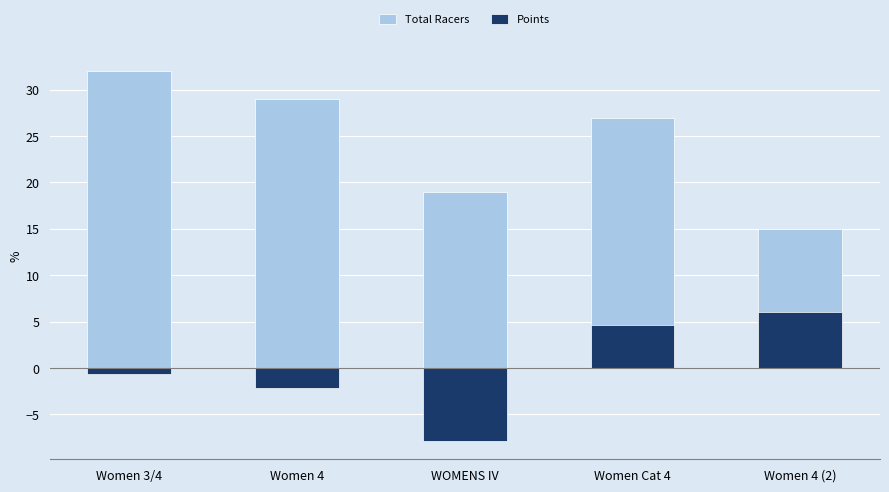

Read the Total Racers value at WOMENS IV.

19.0